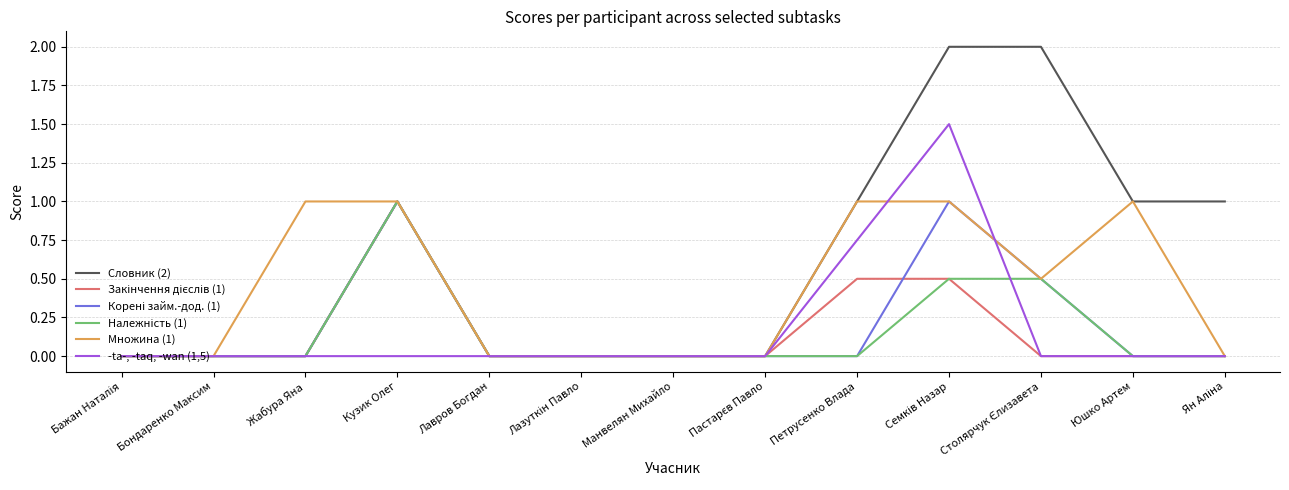

Which series has the widest spread of values?

Словник (2)